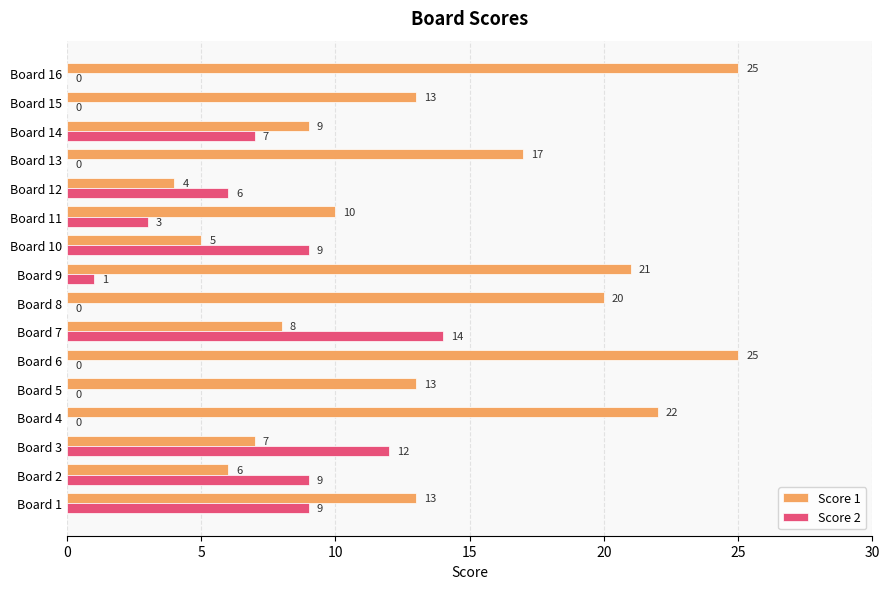

What is the sum of the Score 1 values at Board 15 and Board 12?

17